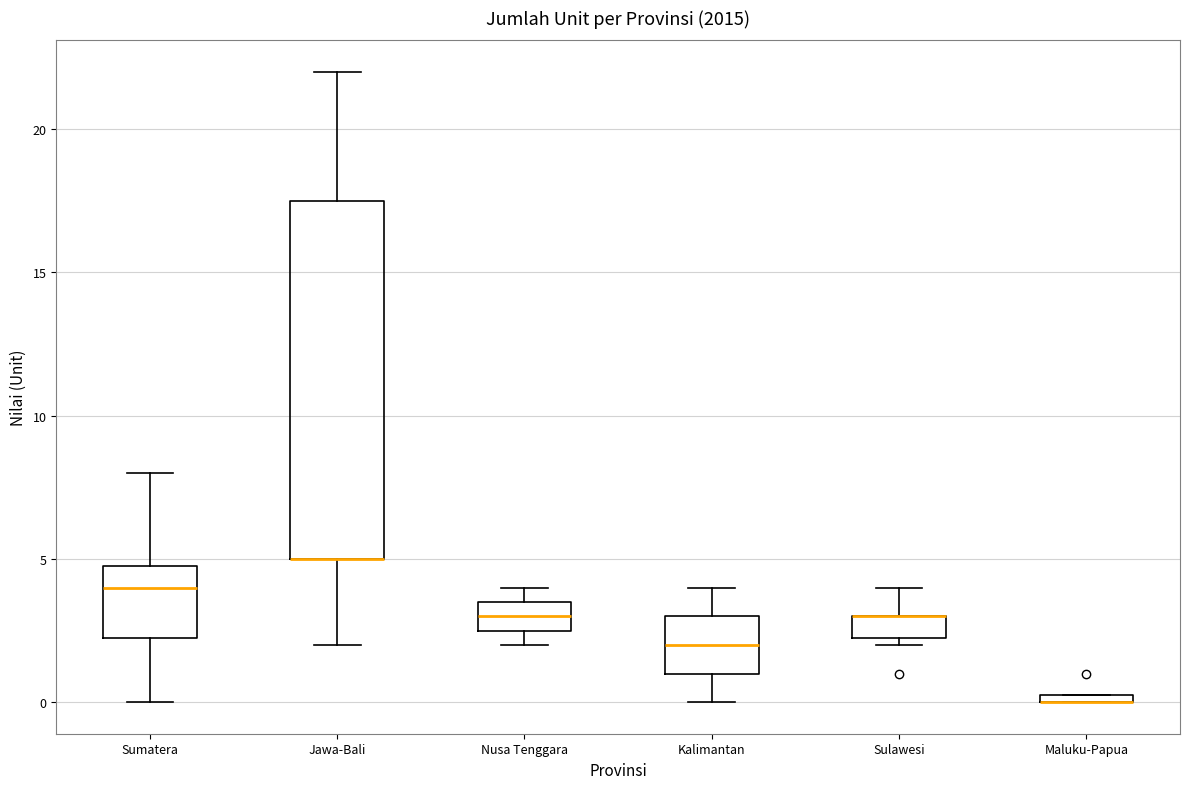

Which box is the tallest, from its lower edge to its upper edge?

Jawa-Bali